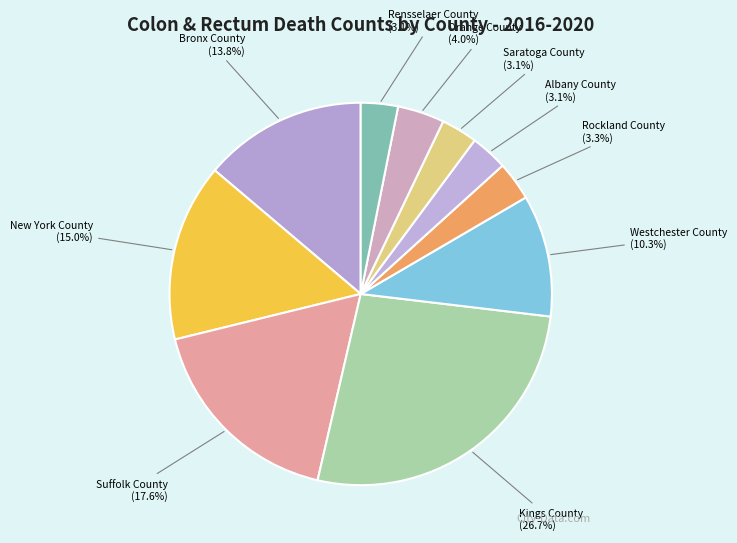

To the nearest percent, what is the average slice percentage?

10%